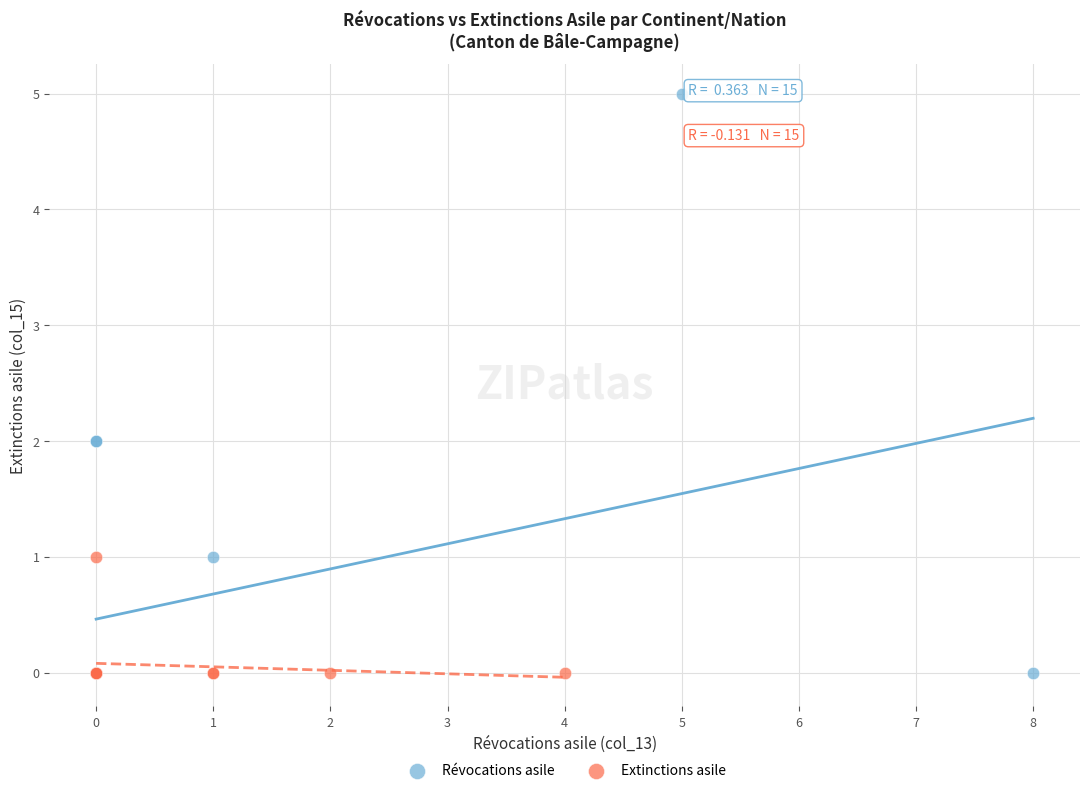

Which series has the largest Y range (max minus min)?

Révocations asile